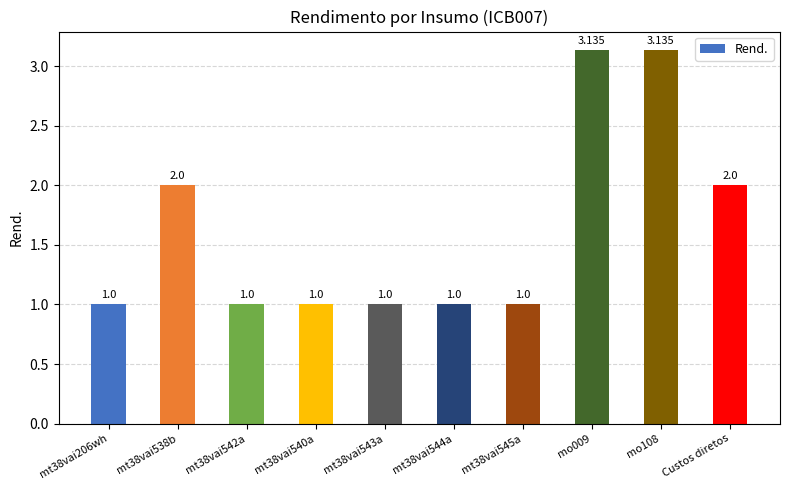

How many series are shown in this chart?

1